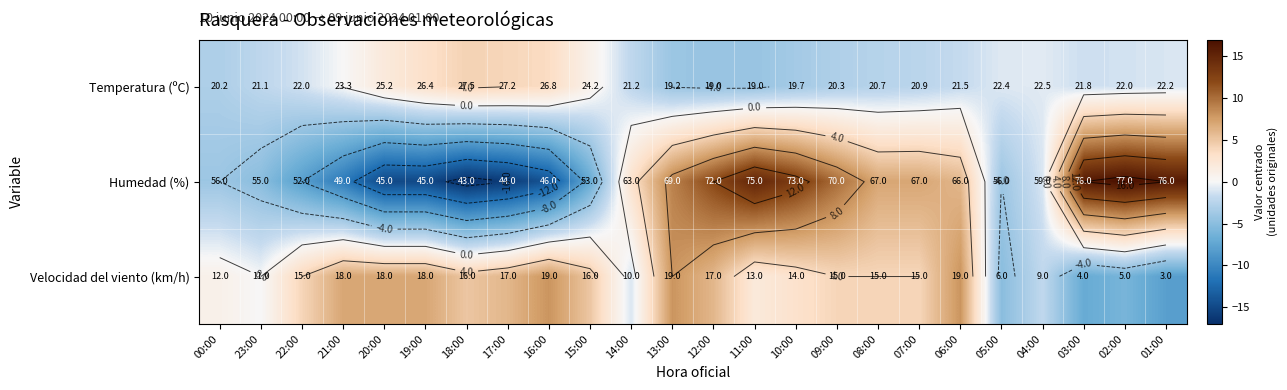

Between 13:00 and 07:00, which series saw the biggest shift?

Velocidad del viento (km/h)